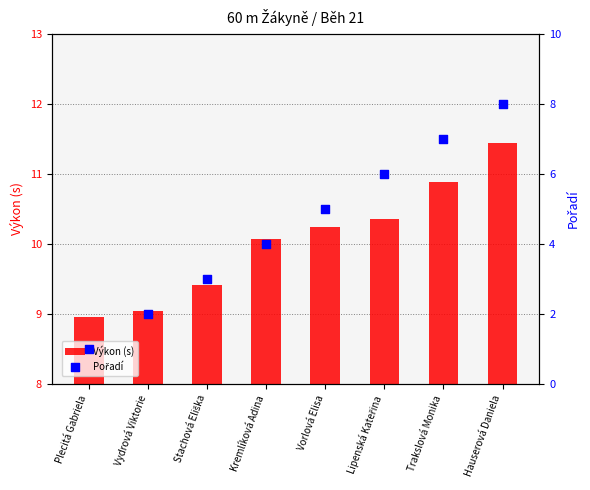

At which category is the sum across all series the highest?

Hauserová Daniela